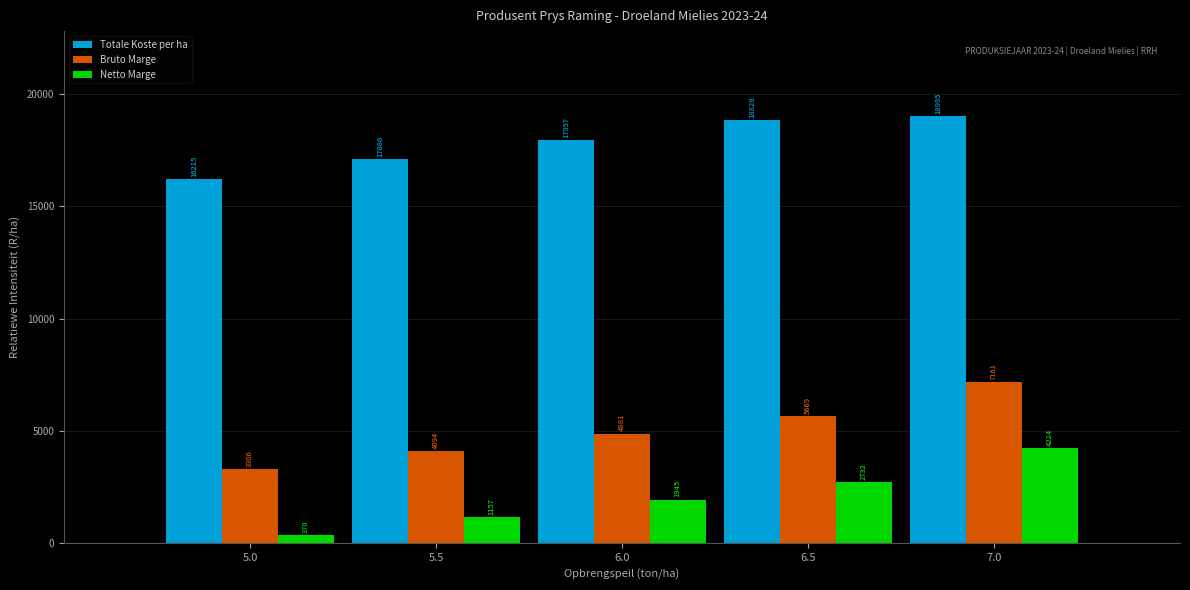

Rank the categories by Netto Marge value from lowest to highest.

5.0, 5.5, 6.0, 6.5, 7.0